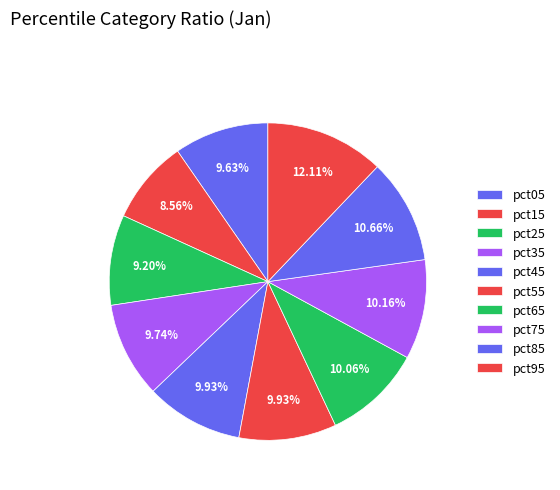

Is pct65 the majority of the pie?

No